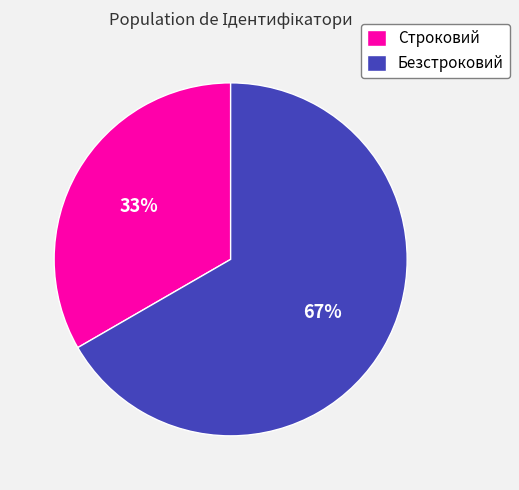

Count the number of slices in the pie.

2